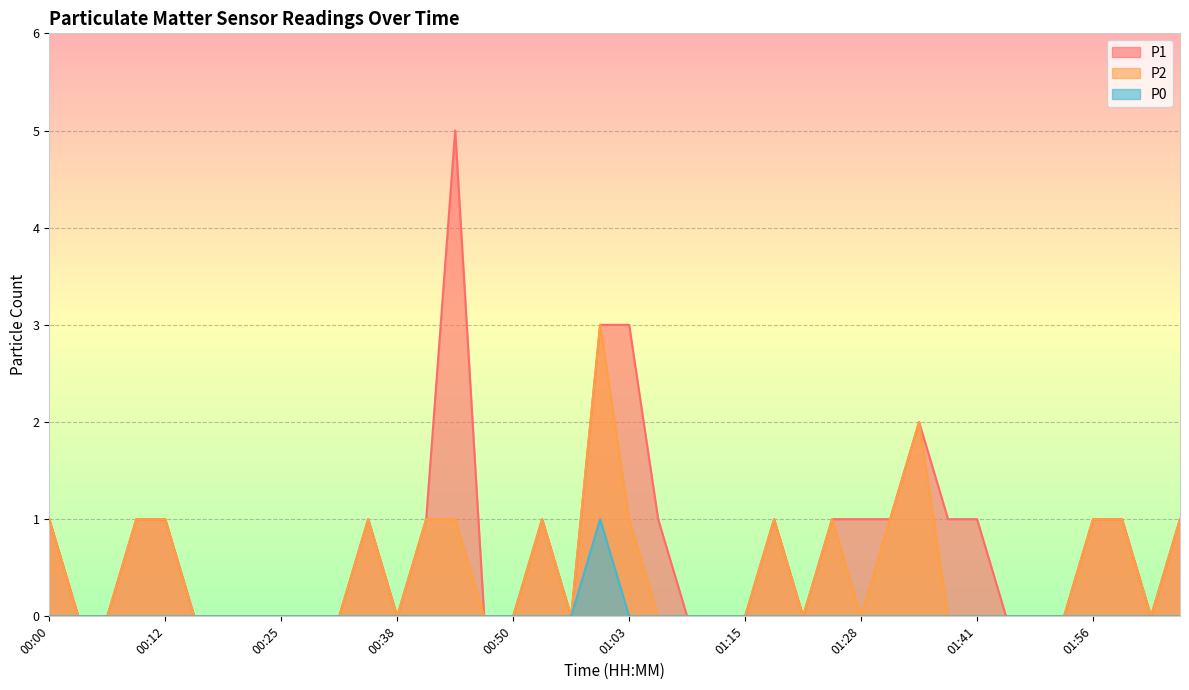

What position from the right is 01:15?

16